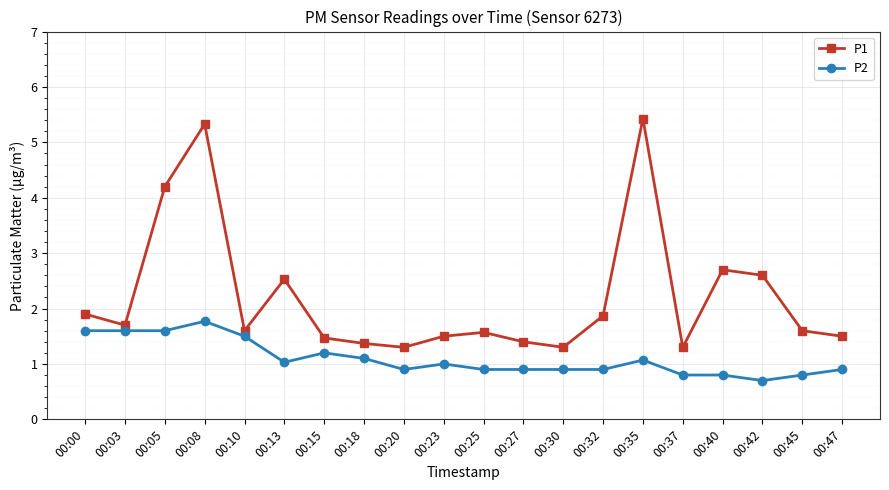

Reading right to left, what are all the values shown in this chart?

P1: 1.5	1.6	2.6	2.7	1.3	5.4	1.9	1.3	1.4	1.6	1.5	1.3	1.4	1.5	2.5	1.6	5.3	4.2	1.7	1.9
P2: 0.9	0.8	0.7	0.8	0.8	1.1	0.9	0.9	0.9	0.9	1.0	0.9	1.1	1.2	1.0	1.5	1.8	1.6	1.6	1.6